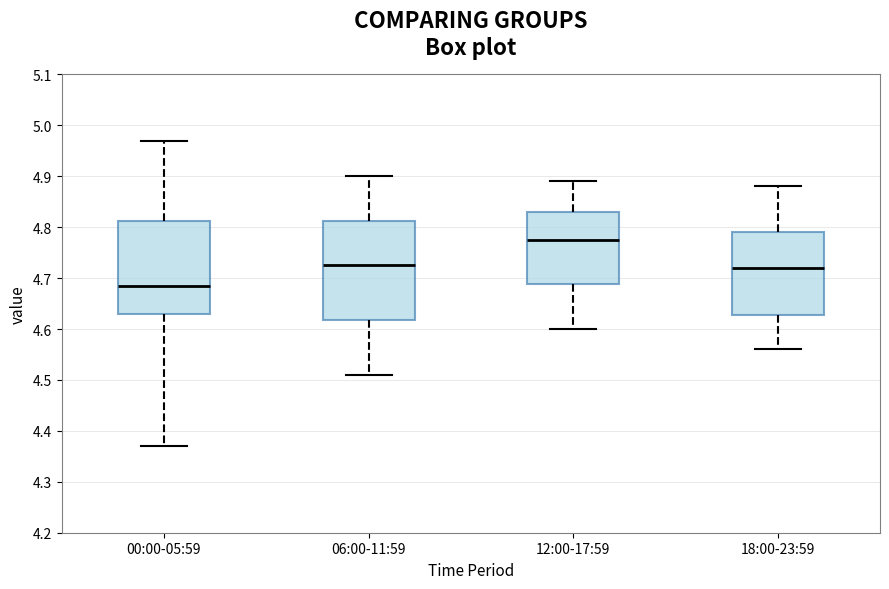

Where does the lower whisker of the box for 00:00-05:59 end on the y-axis? The values are not printed on the chart, so give them approximately, as read against the axis.

4.37